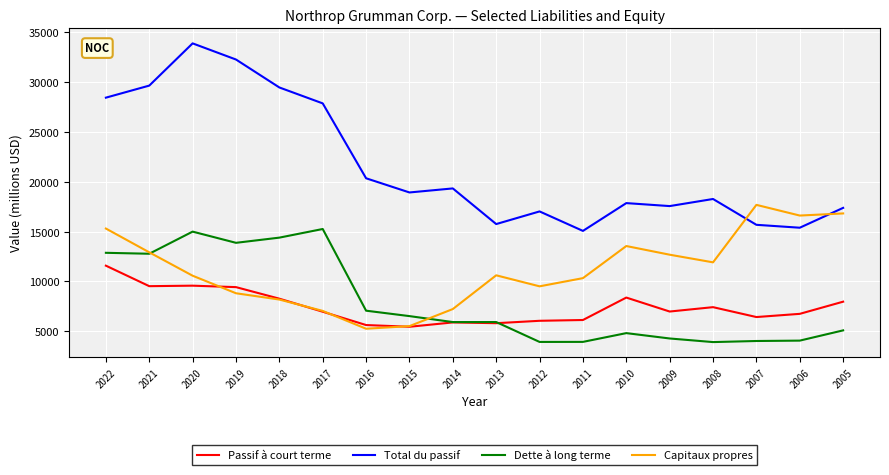

Which series changed the most between 2016 and 2009?

Capitaux propres